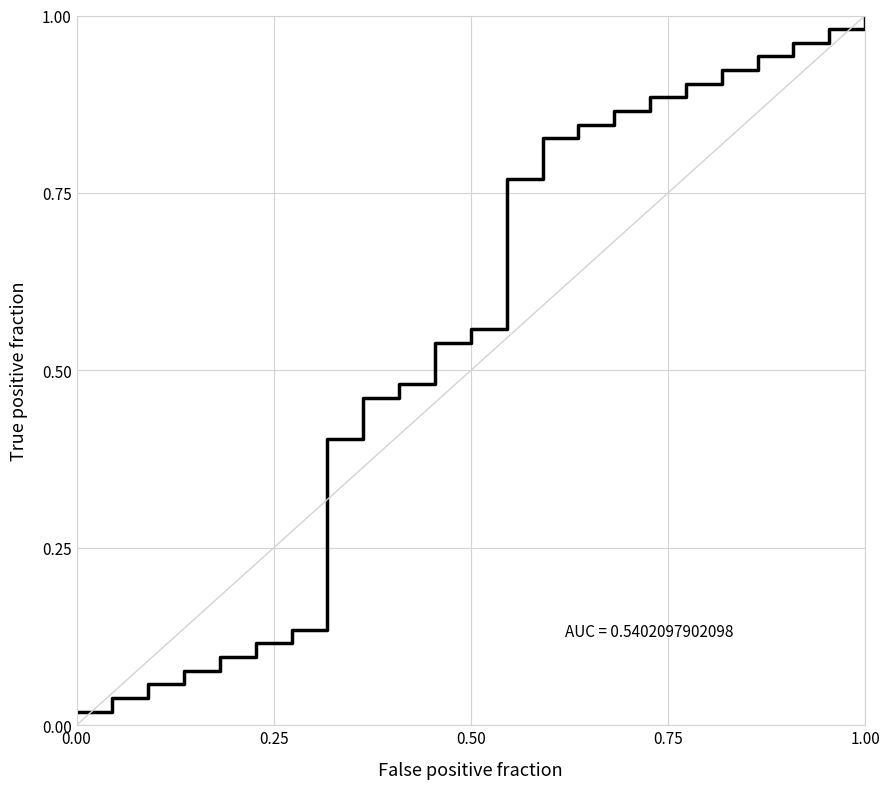

Does the chart have visible grid lines?

Yes